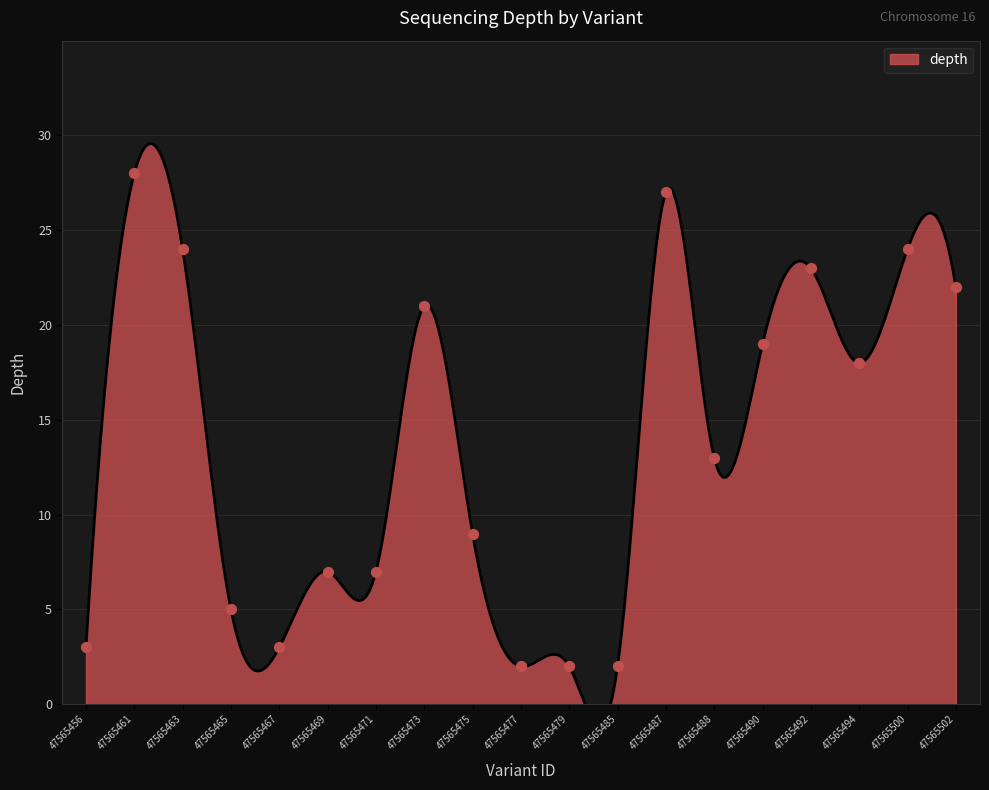

What is the change in value from 47565465 to 47565479?

-3